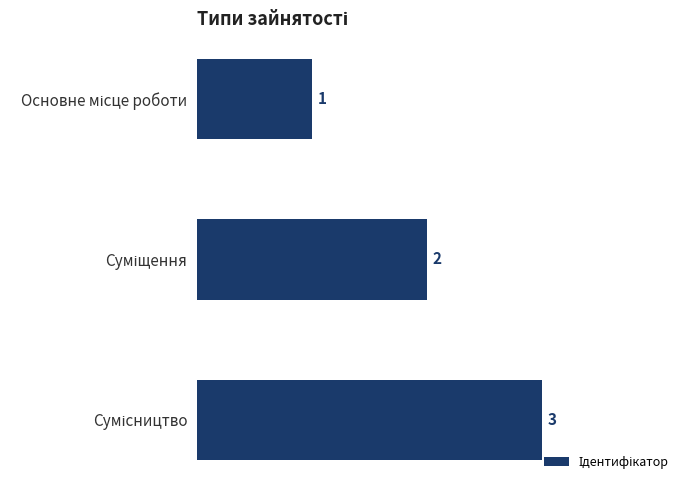

Count the values in the range 1 to 3.

3